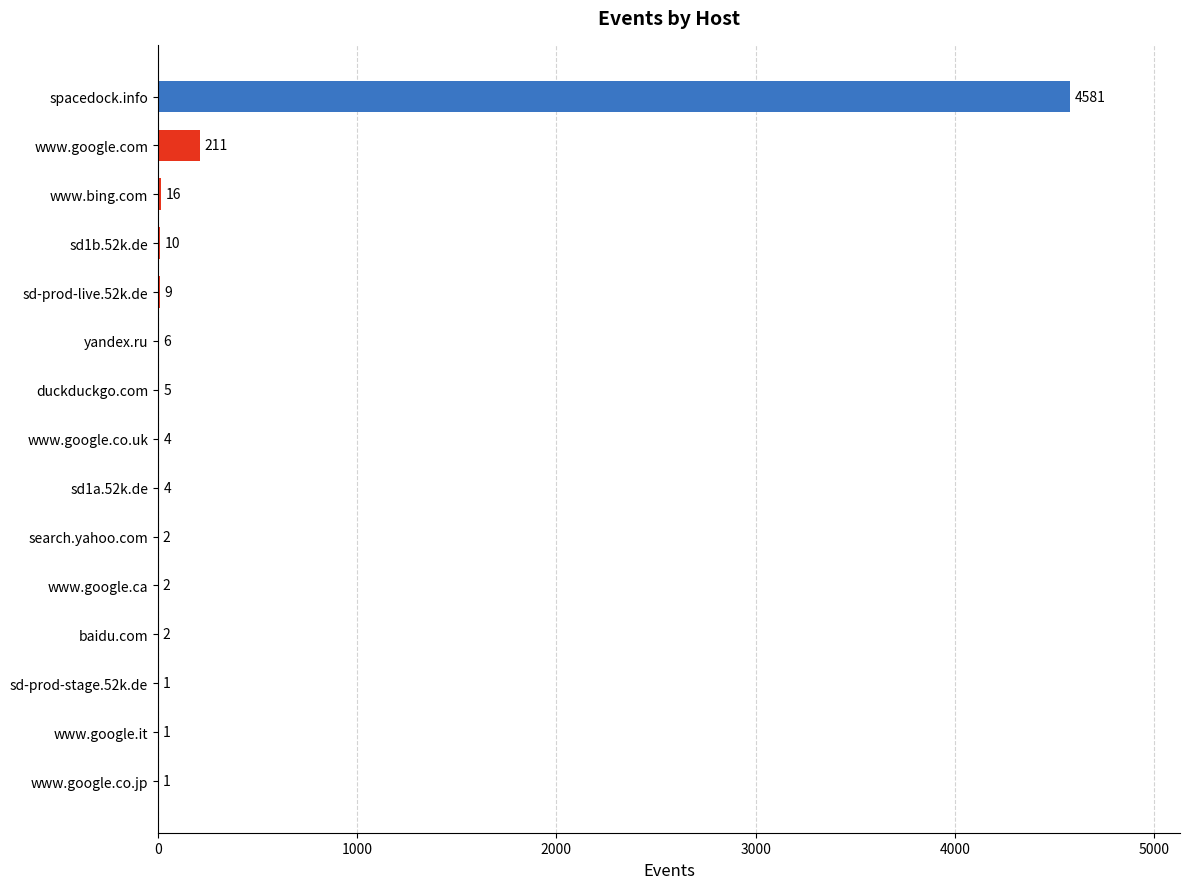

True or false: the data shows 4 at www.google.co.uk.

True